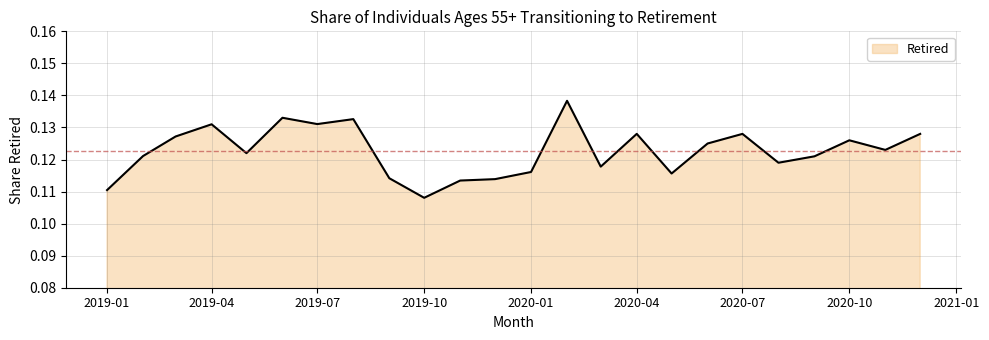

How many lines are shown in the chart?

1